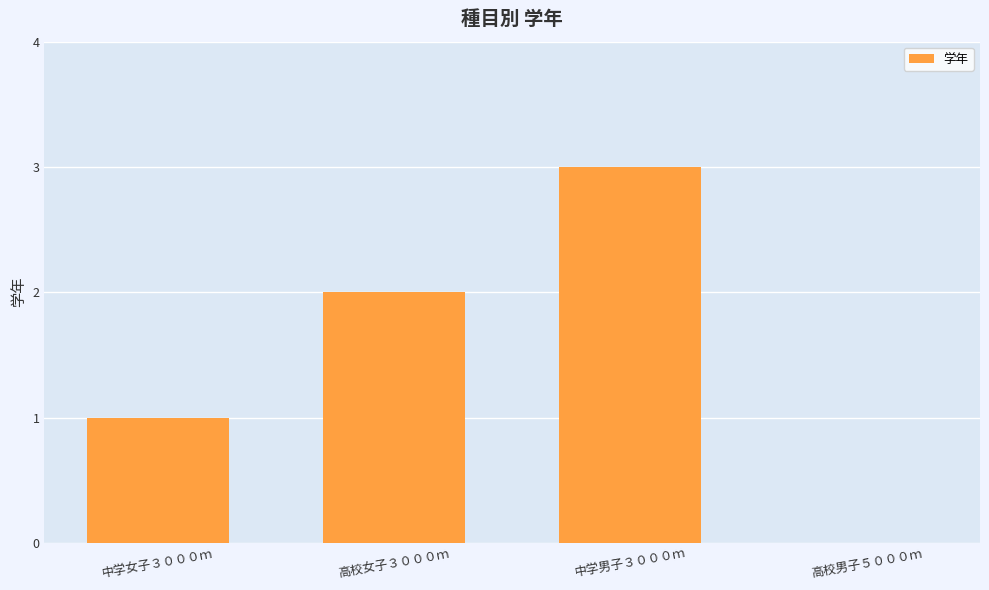

What is the maximum value shown in the chart?

3